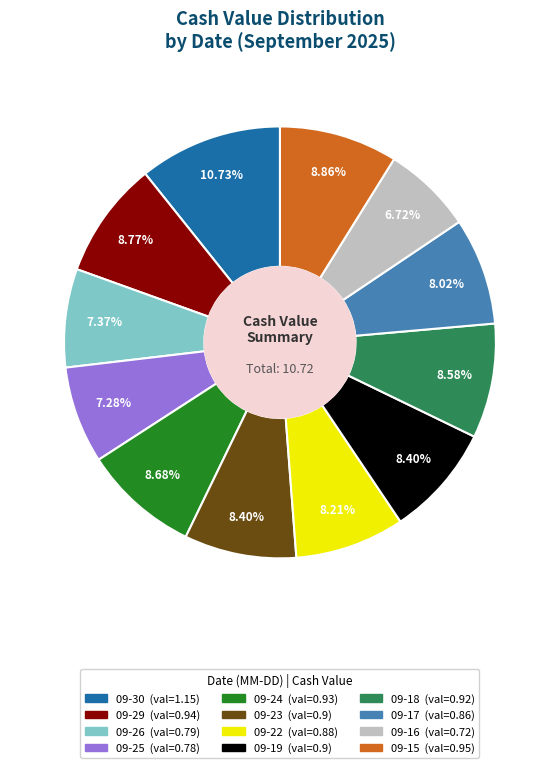

How many segments does this pie chart have?

12